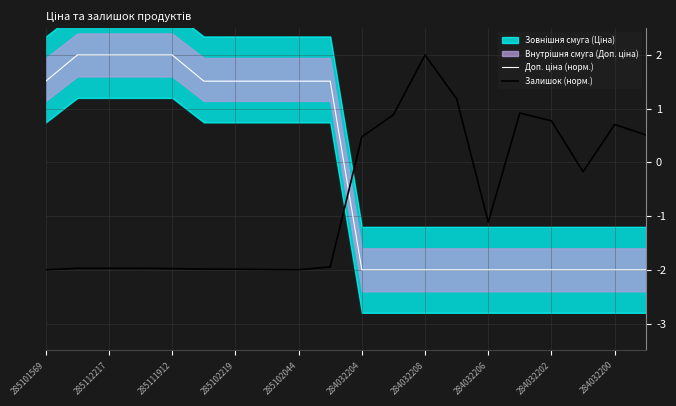

The value of Залишок (норм.) at 284032200 is 0.7. True or false?

True